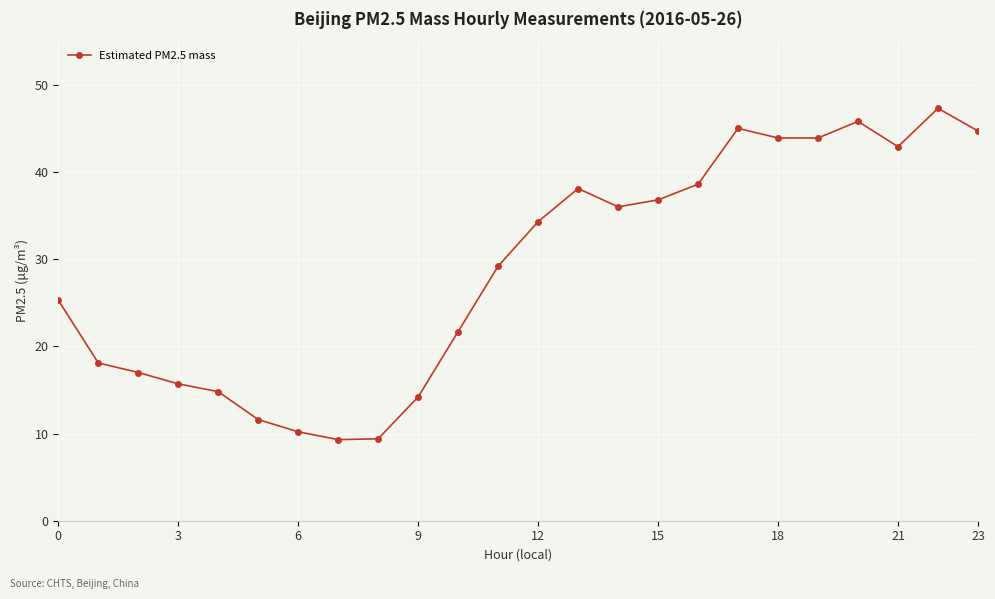

True or false: the data has more than 2 interior local peaks.

True